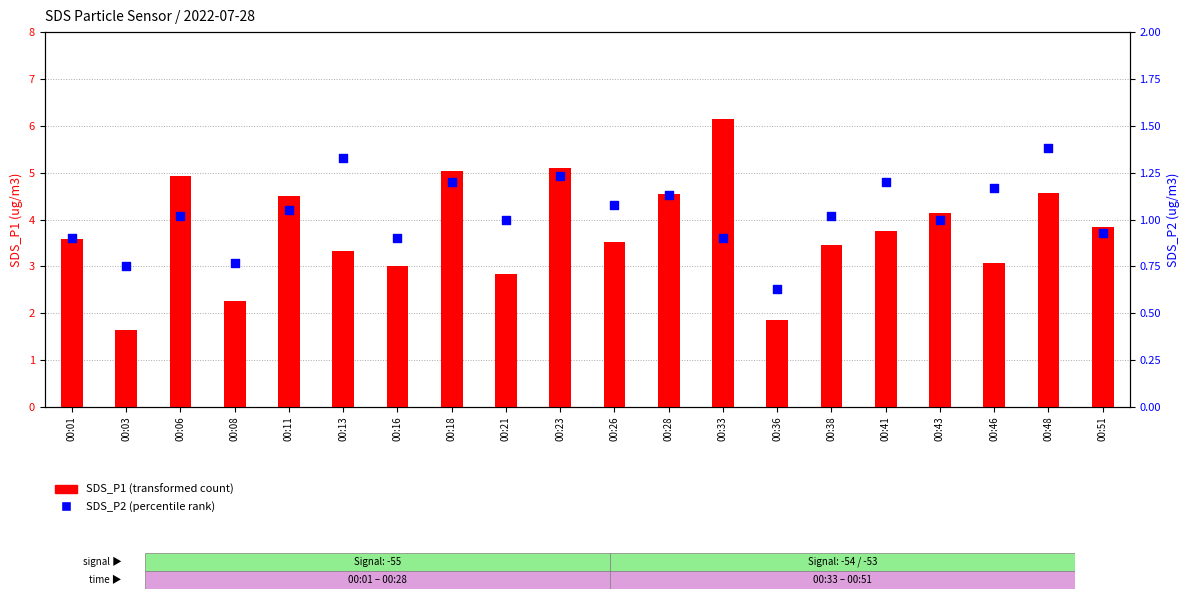

Is the value of SDS_P2 (percentile rank) at 00:08 greater than the value of SDS_P1 (transformed count) at 00:23?

No